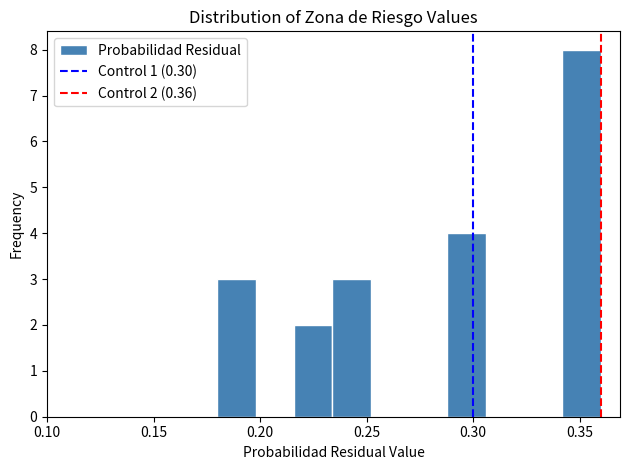

Around what value on the x-axis is the tallest bar? Give the approximate position of its centre, as read against the axis.

0.350